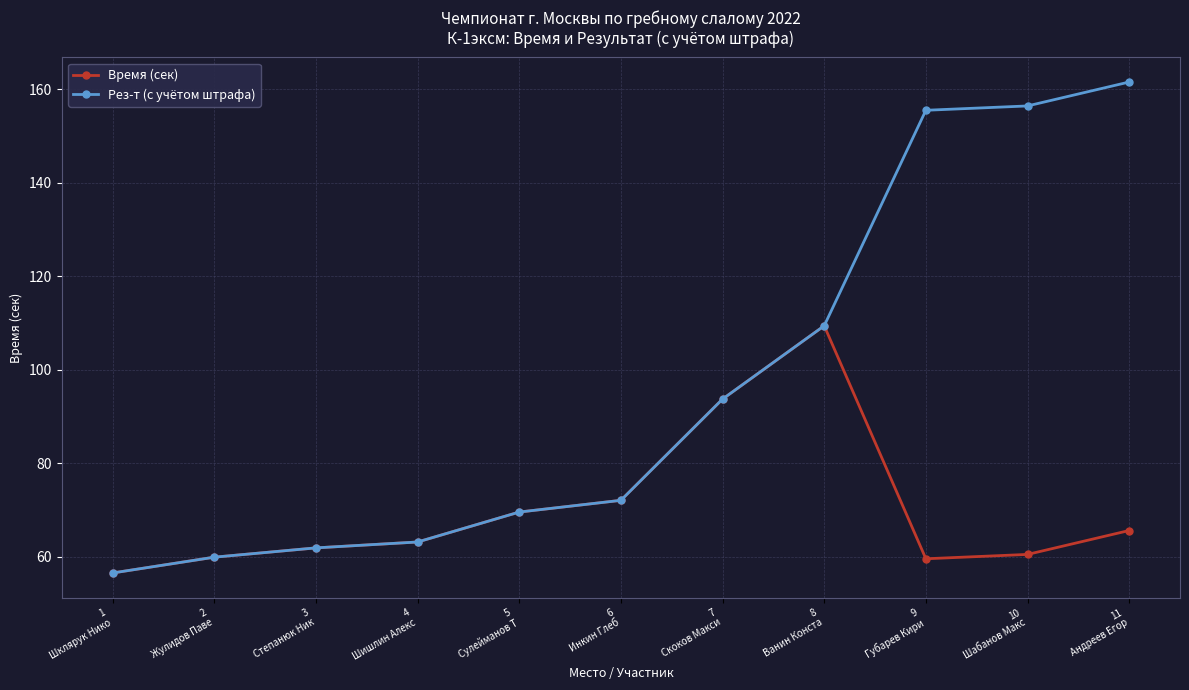

At which label does Рез-т (с учётом штрафа) reach its peak?

11
Андреев Егор